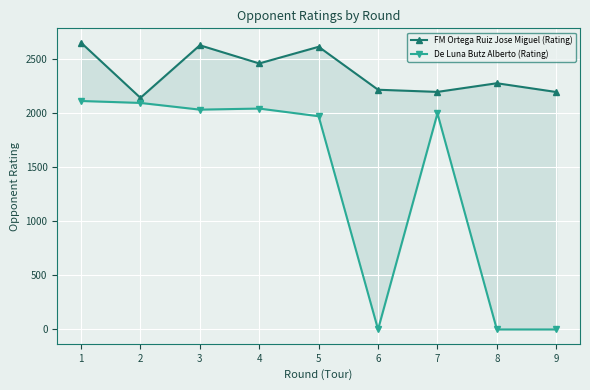

True or false: FM Ortega Ruiz Jose Miguel (Rating) and De Luna Butz Alberto (Rating) intersect in this chart.

False